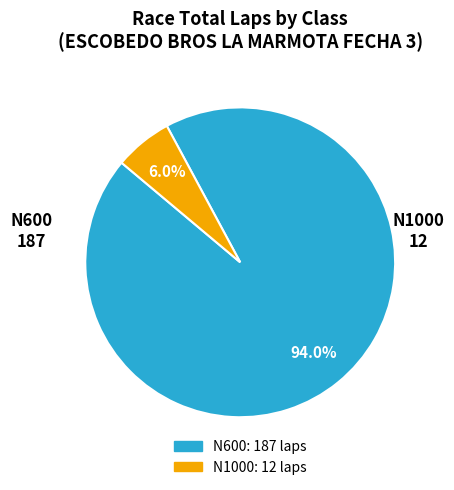

Is there a majority slice in this chart?

Yes